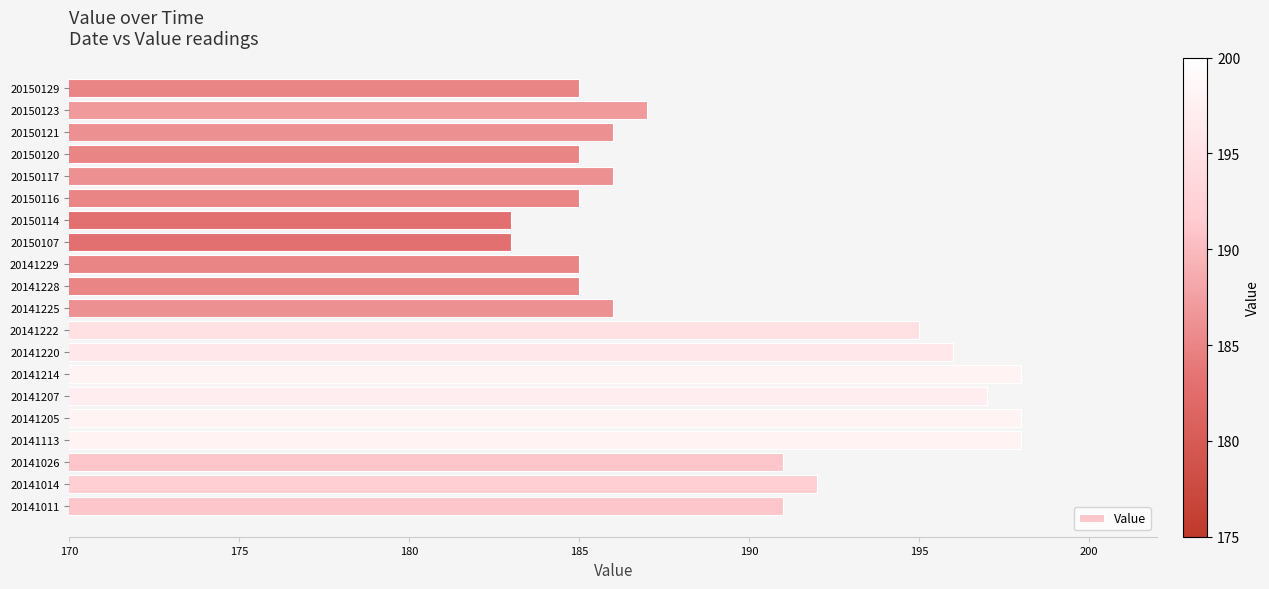

Does the chart contain stacked bars?

No